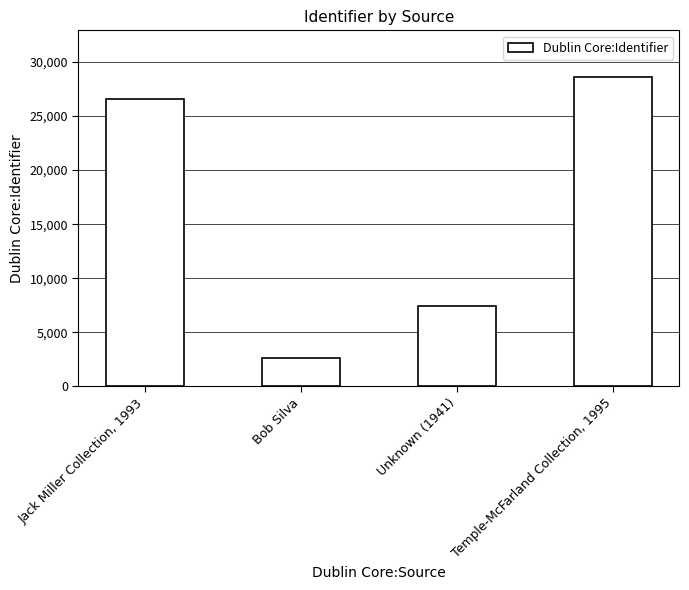

What position from the left is Unknown (1941)?

3